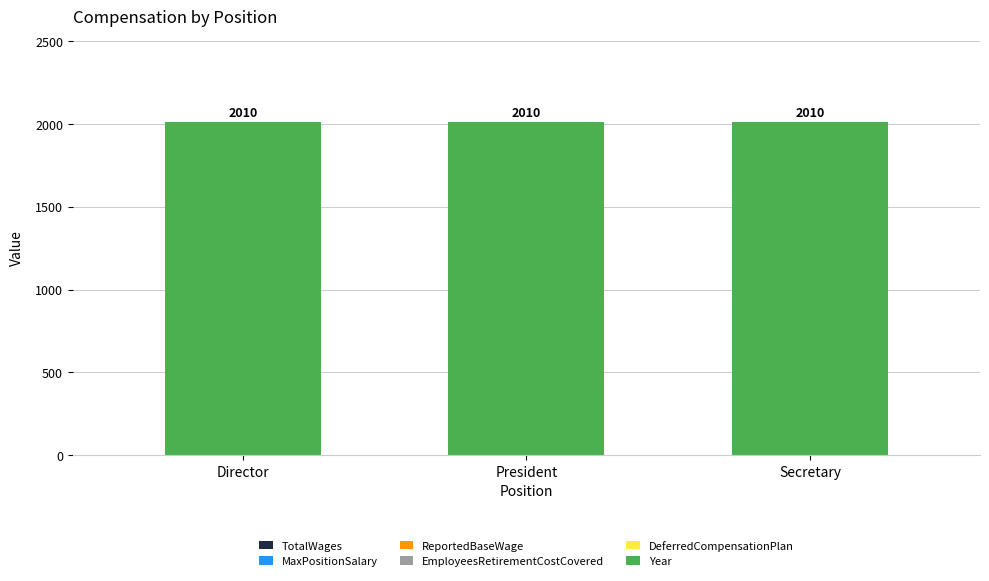

Reading left to right, what are all the values shown in this chart?

TotalWages: 0	0	0
MaxPositionSalary: 0	0	0
ReportedBaseWage: 0	0	0
EmployeesRetirementCostCovered: 0	0	0
DeferredCompensationPlan: 0	0	0
Year: 2010	2010	2010